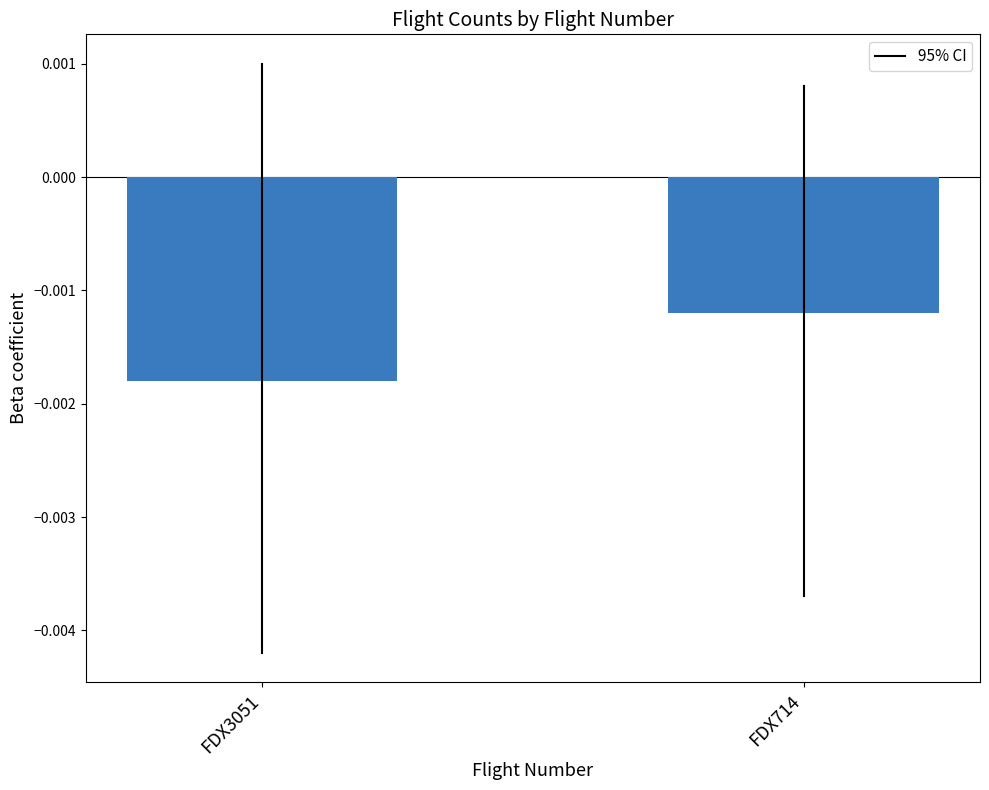

List the labels in order of value, smallest first.

FDX3051, FDX714